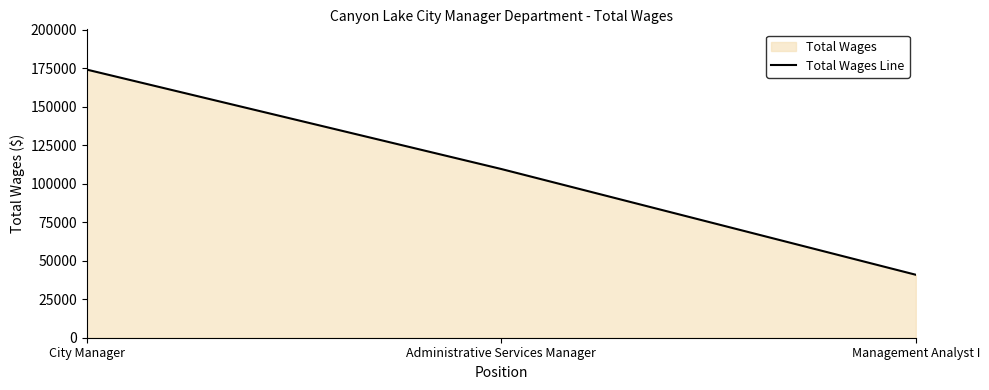

At which label does the data first exceed 109645?

City Manager